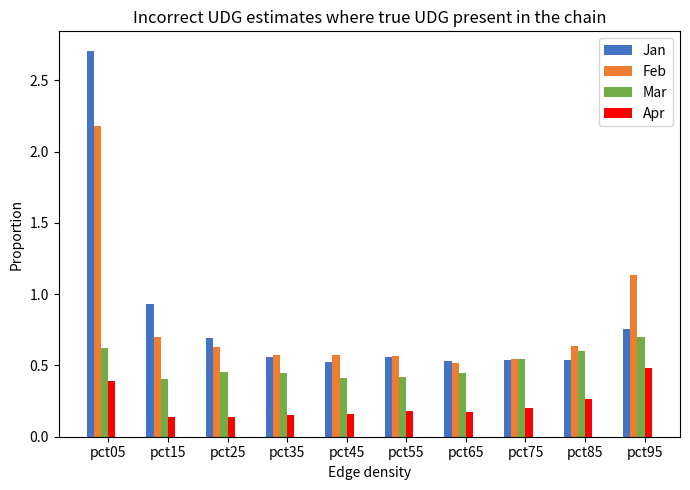

Rank the series by their maximum value, from highest to lowest.

Jan, Feb, Mar, Apr